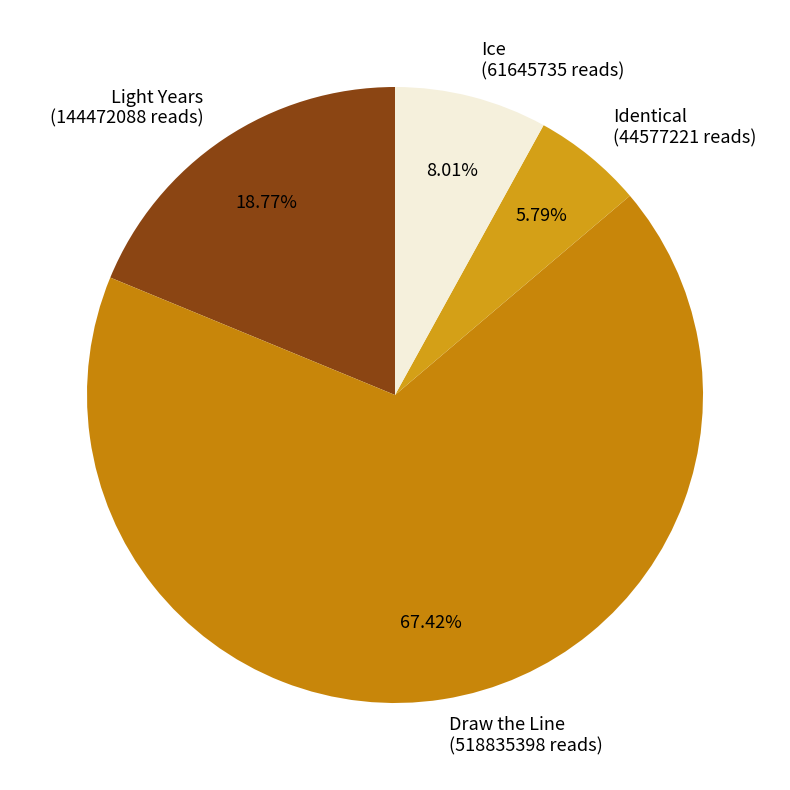

Do Ice and Light Years together represent more than half of the pie?

No